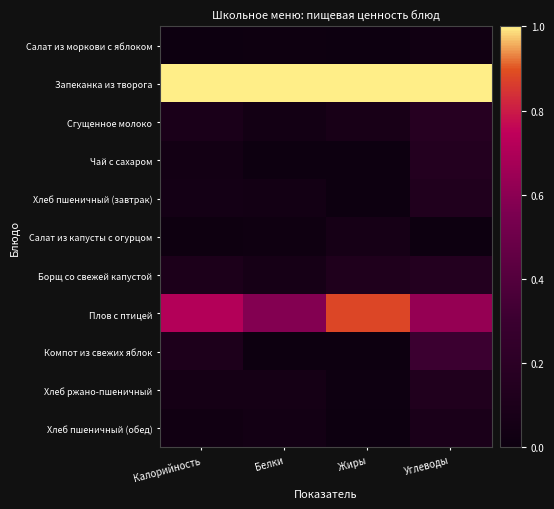

At Углеводы, list the series in order from smallest to largest.

Салат из капусты с огурцом, Салат из моркови с яблоком, Хлеб пшеничный (обед), Хлеб пшеничный (завтрак), Хлеб ржано-пшеничный, Борщ со свежей капустой, Чай с сахаром, Сгущенное молоко, Компот из свежих яблок, Плов с птицей, Запеканка из творога